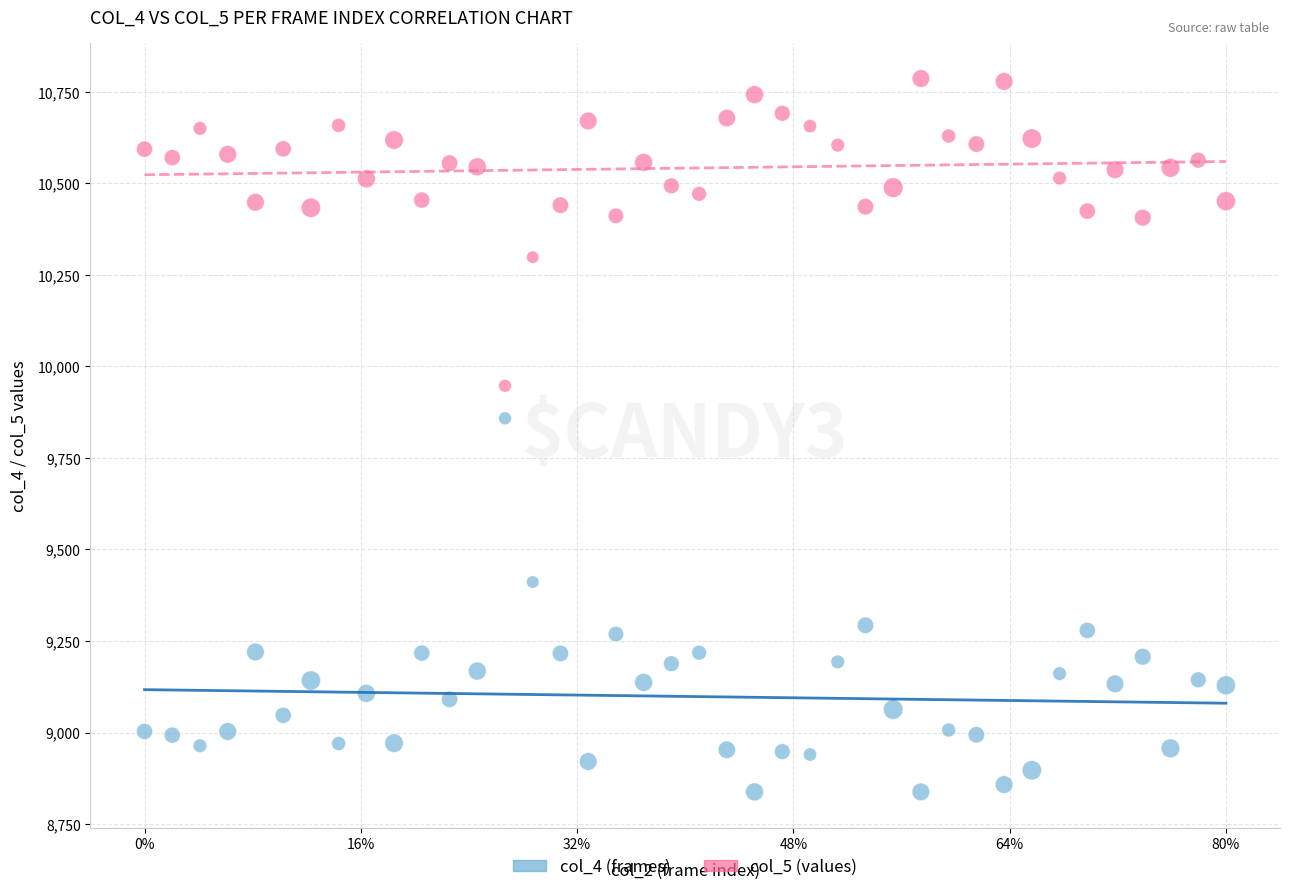

What are all the series names shown in the legend?

col_4 (frames), col_5 (values)